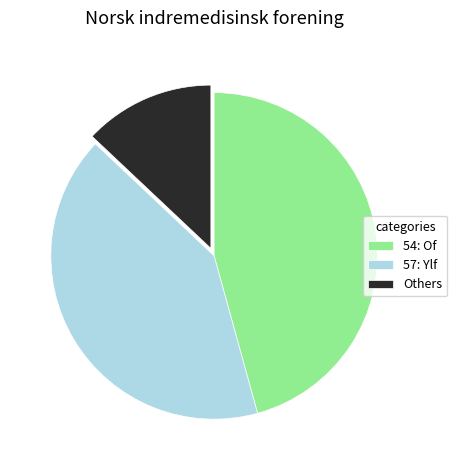

True or false: 54: Of accounts for 46% of the total.

True